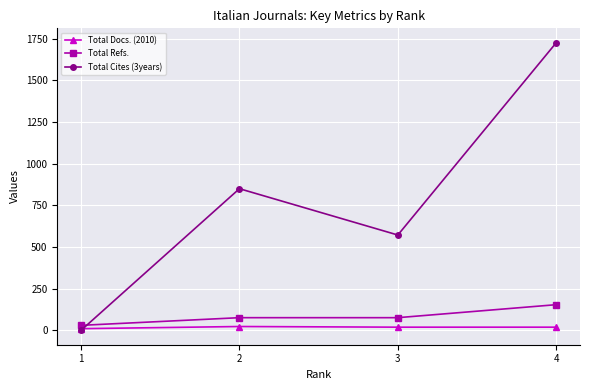

What is the difference between the second highest and minimum values in the Total Refs. series?

46